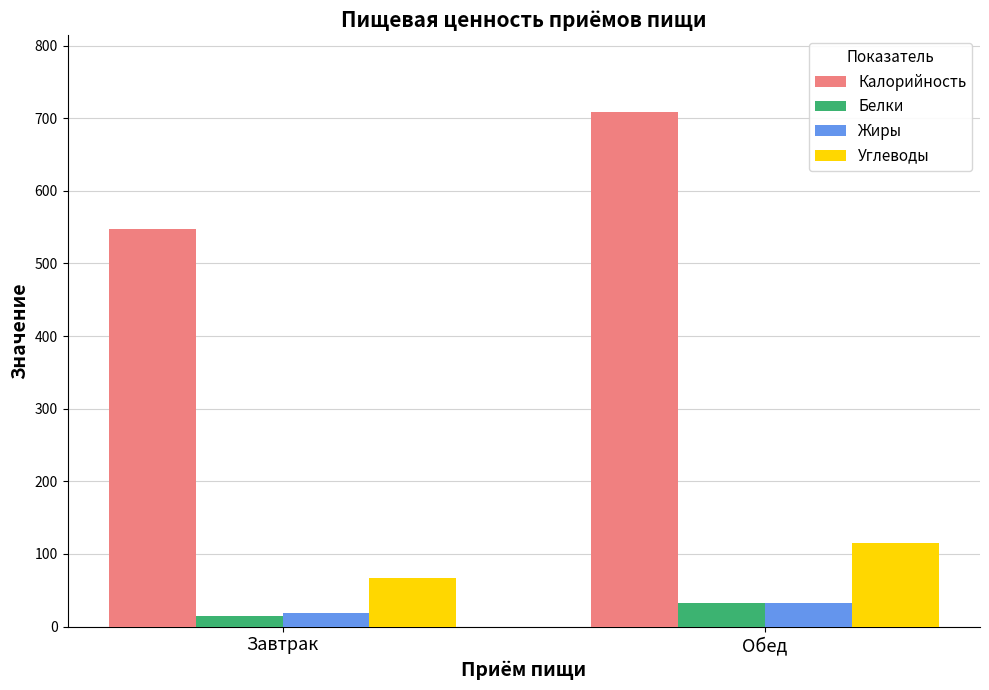

Is it true that Углеводы equals 63 at Обед?

False